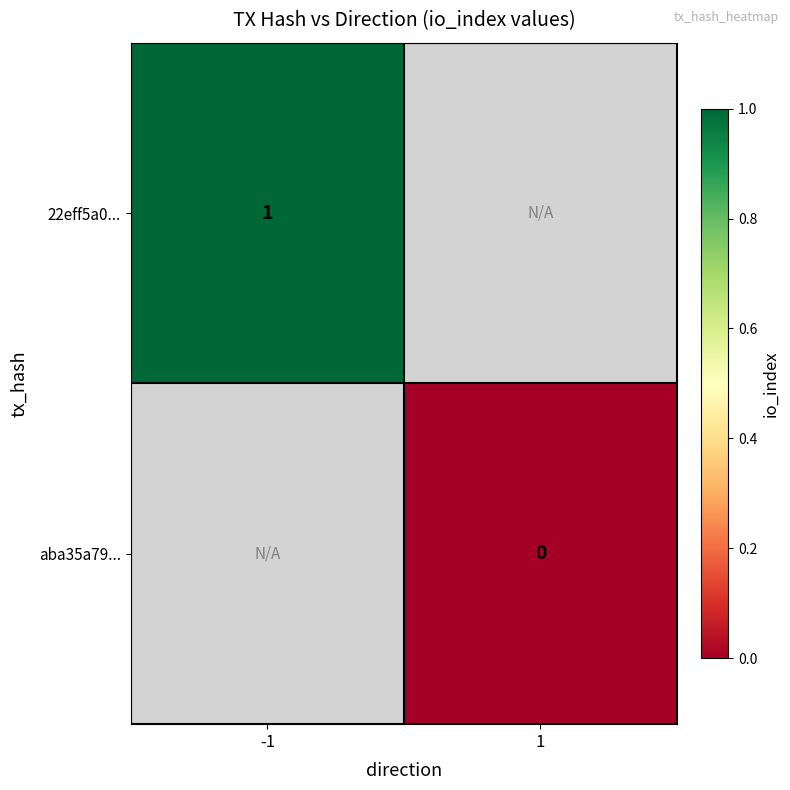

List the series in order of their overall mean, highest first.

22eff5a0..., aba35a79...